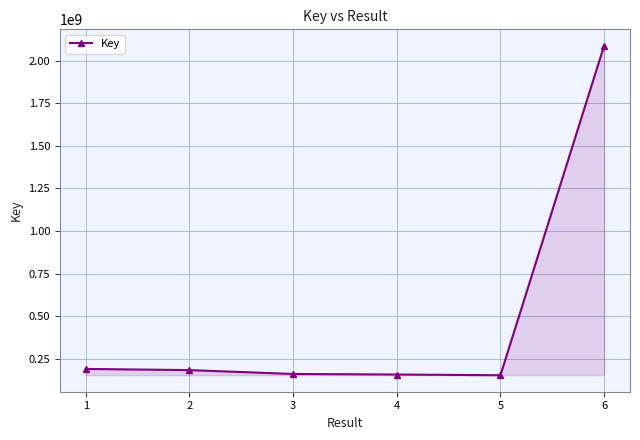

How many lines are shown in the chart?

1